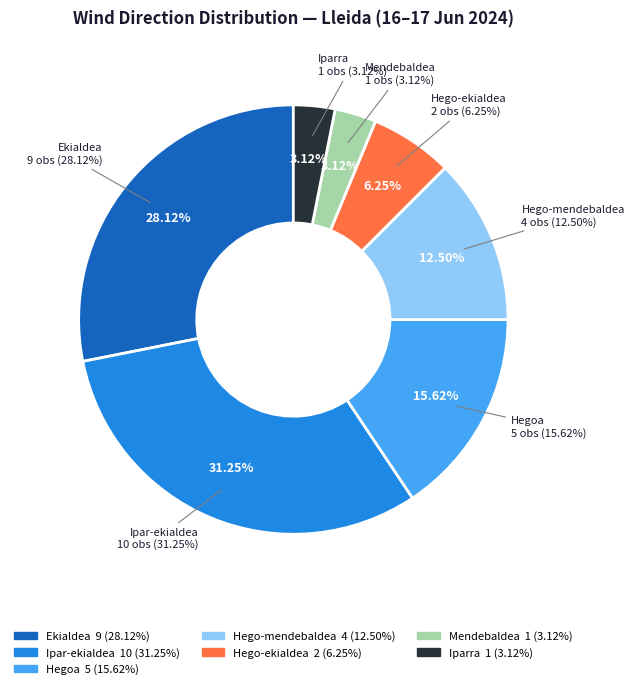

Rank the categories by value from lowest to highest.

Mendebaldea, Iparra, Hego-ekialdea, Hego-mendebaldea, Hegoa, Ekialdea, Ipar-ekialdea